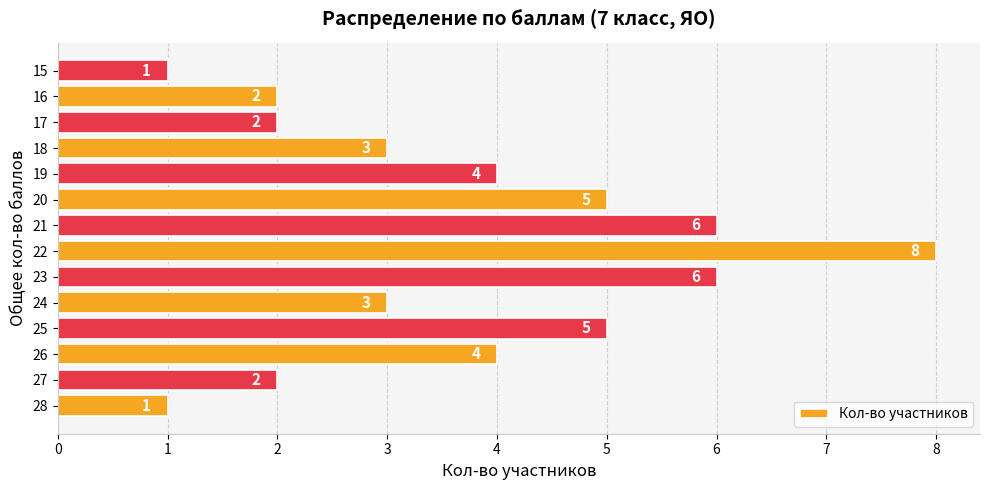

What is the difference between the maximum and second lowest values?

7